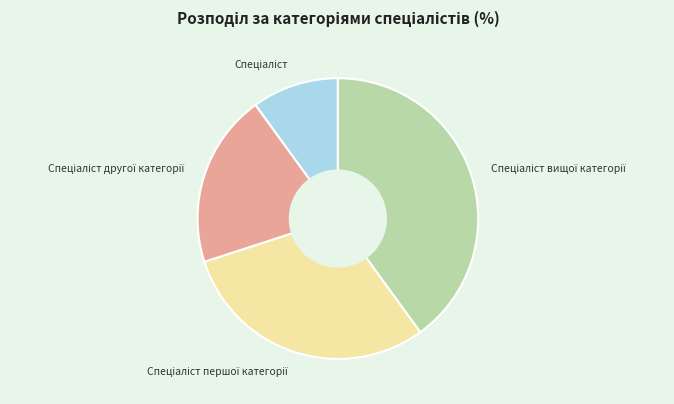

Is there a majority slice in this chart?

No